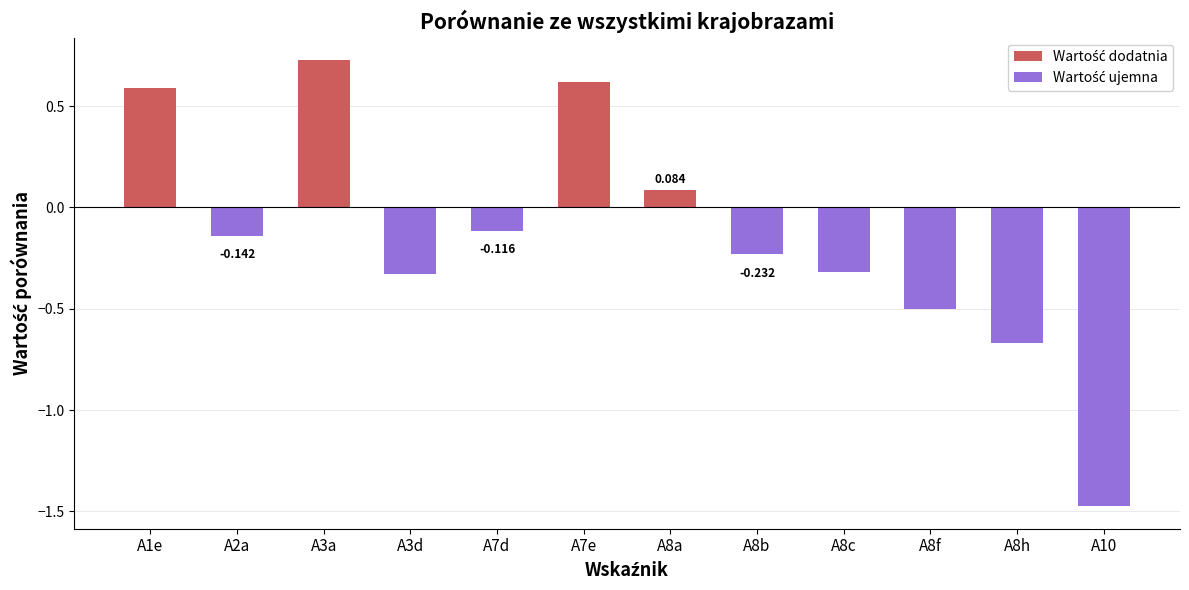

What is the label of the 2nd bar from the right?

A8h